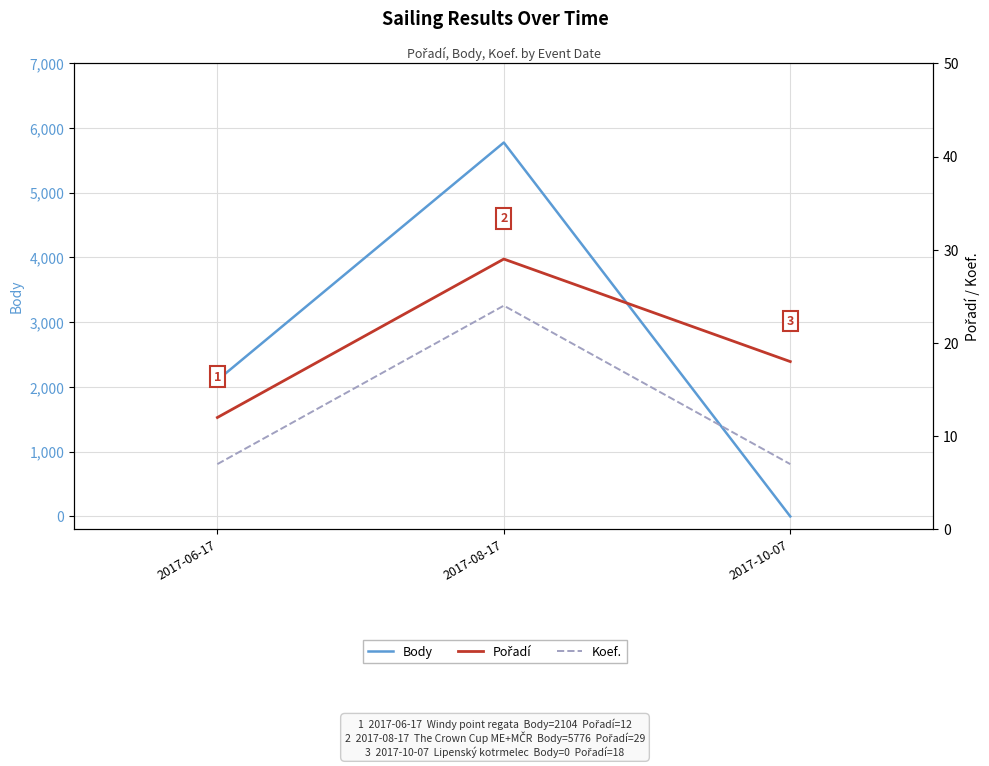

Which label corresponds to the largest value in the chart?

2017-08-17